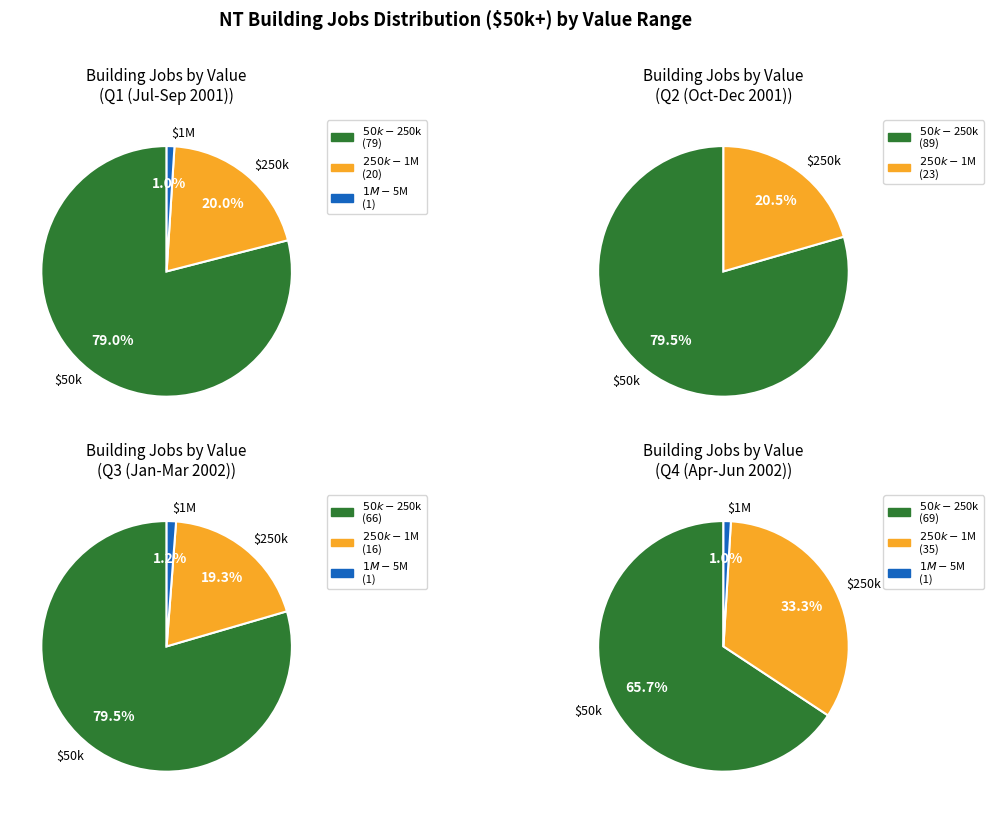

Which series has the widest spread of values?

$50k-$250k